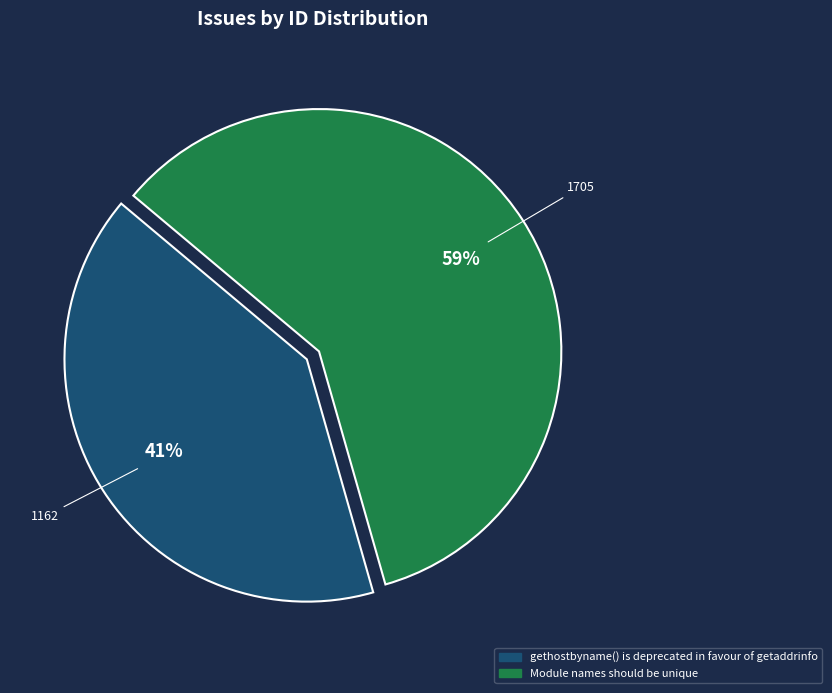

Is the sum of Module names should be unique and gethostbyname() is deprecated in favour of getaddrinfo greater than half?

Yes